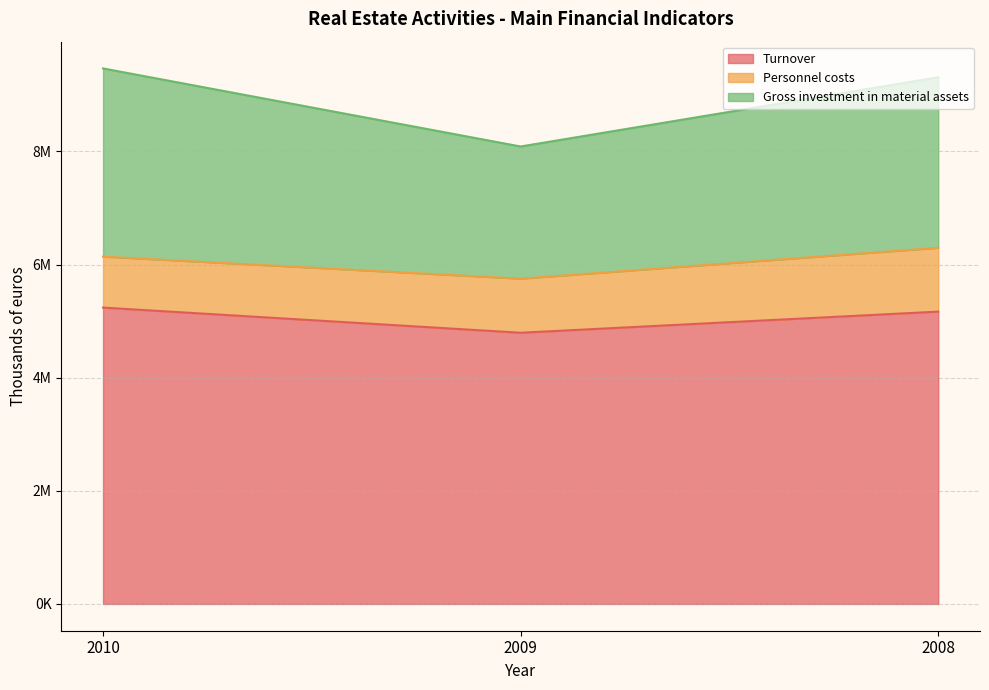

How many data points in Turnover are above 5168734?

1